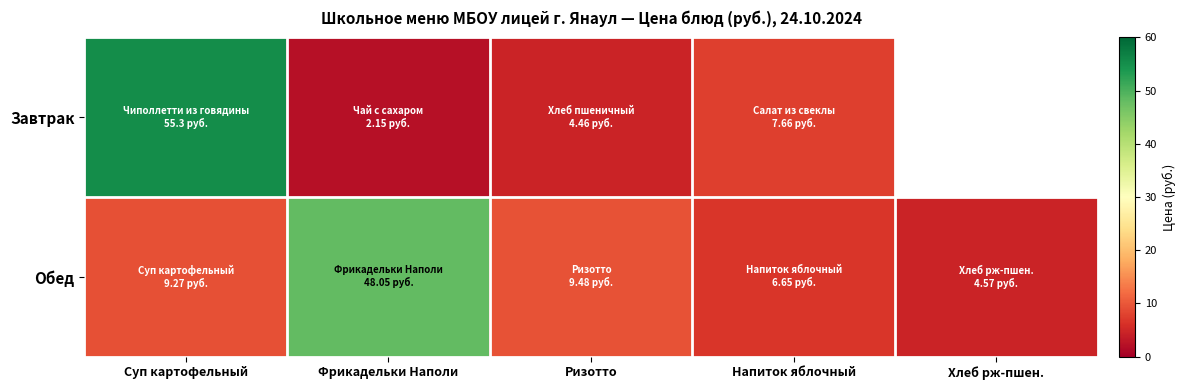

What is the difference between the highest and lowest values at Ризотто?

5.0